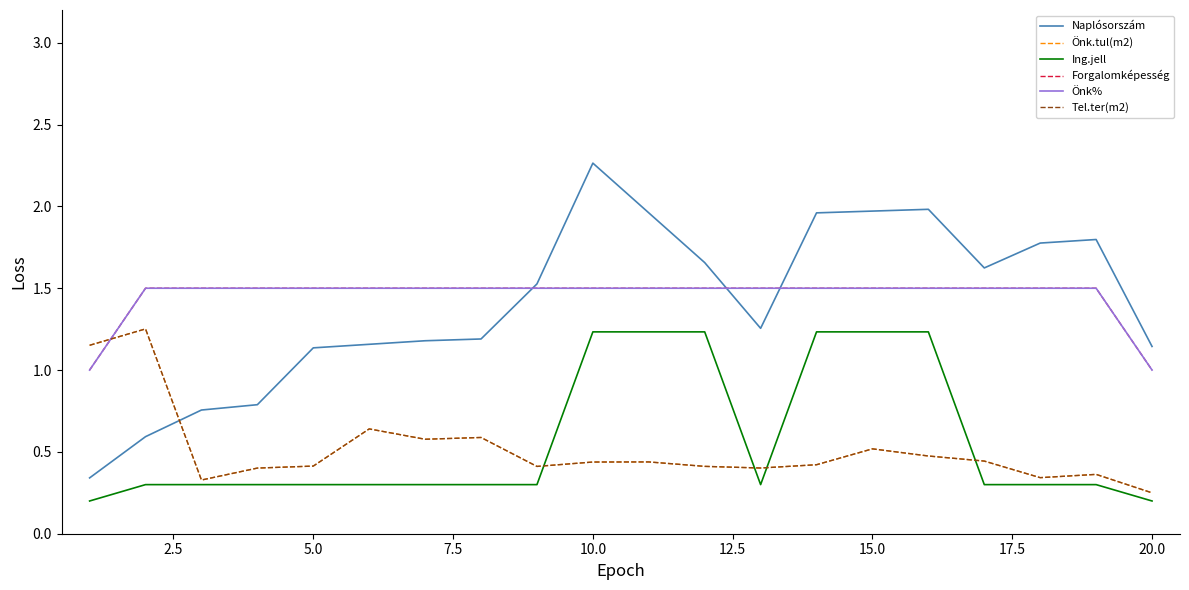

Does the chart display data point markers on the line(s)?

No